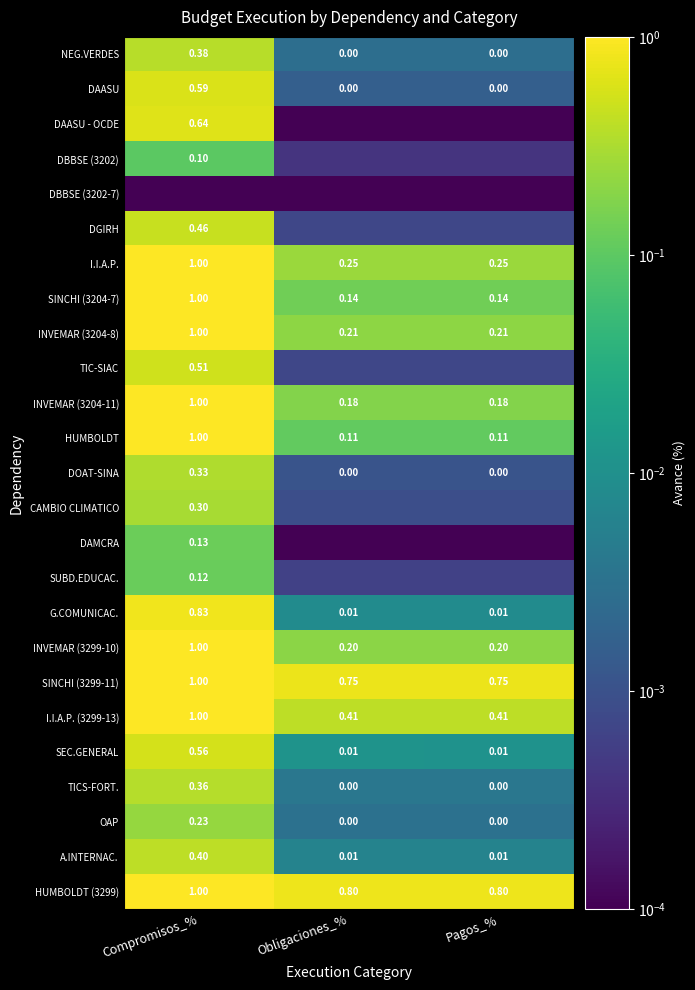

Which label corresponds to the largest value in the chart?

Compromisos_%